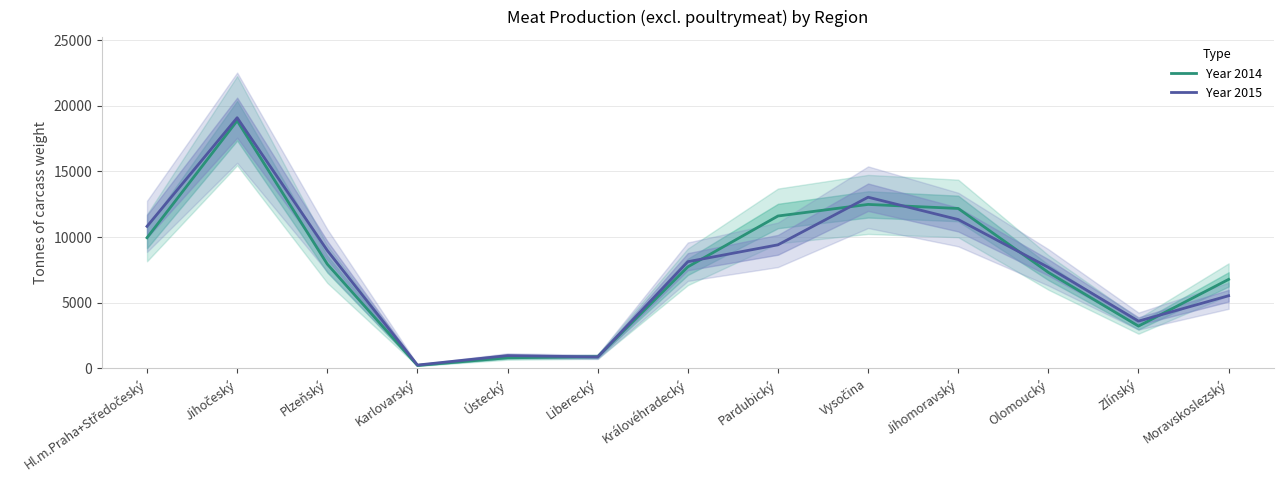

Which series has the largest total across all categories?

Year 2014